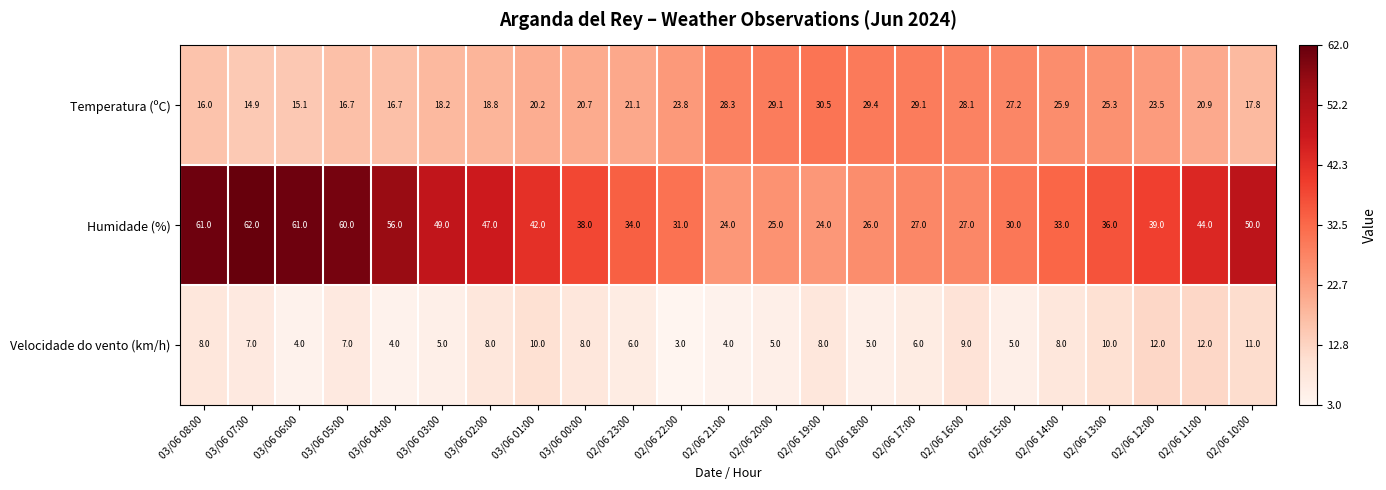

Is it true that Temperatura (ºC) equals 20.9 at 02/06 11:00?

True